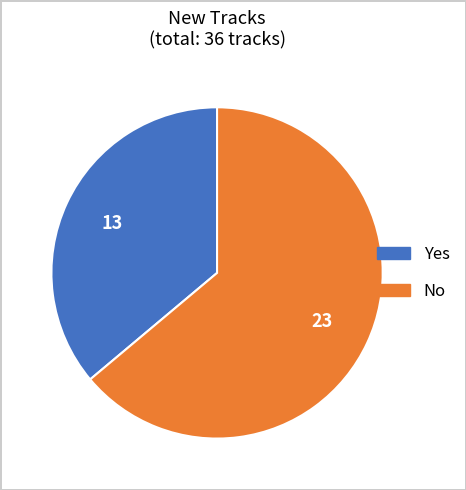

Rank the categories by value from highest to lowest.

No, Yes